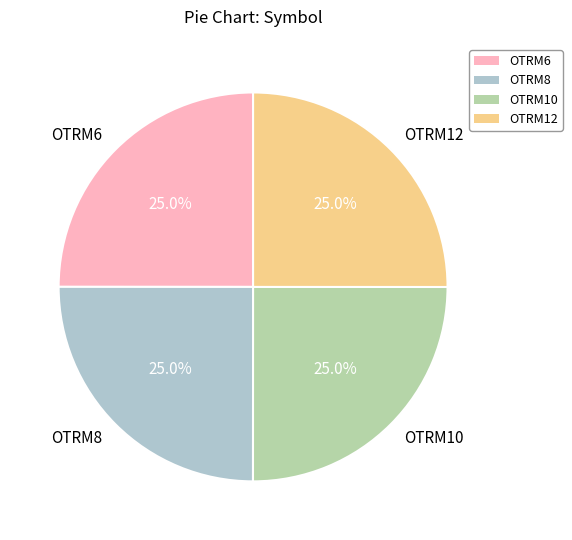

To the nearest percent, what is the average slice percentage?

25%